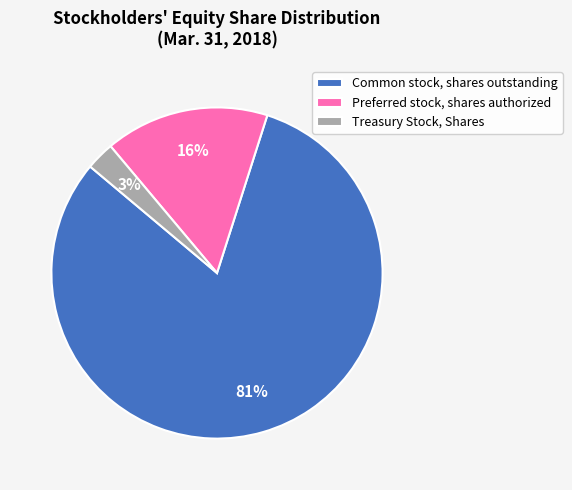

Rank the categories by value from lowest to highest.

Treasury Stock, Shares, Preferred stock, shares authorized, Common stock, shares outstanding